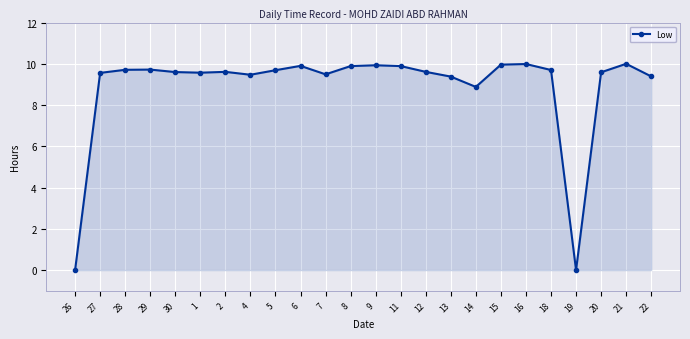

The chart shows a value of 2.5 at 2. True or false?

False